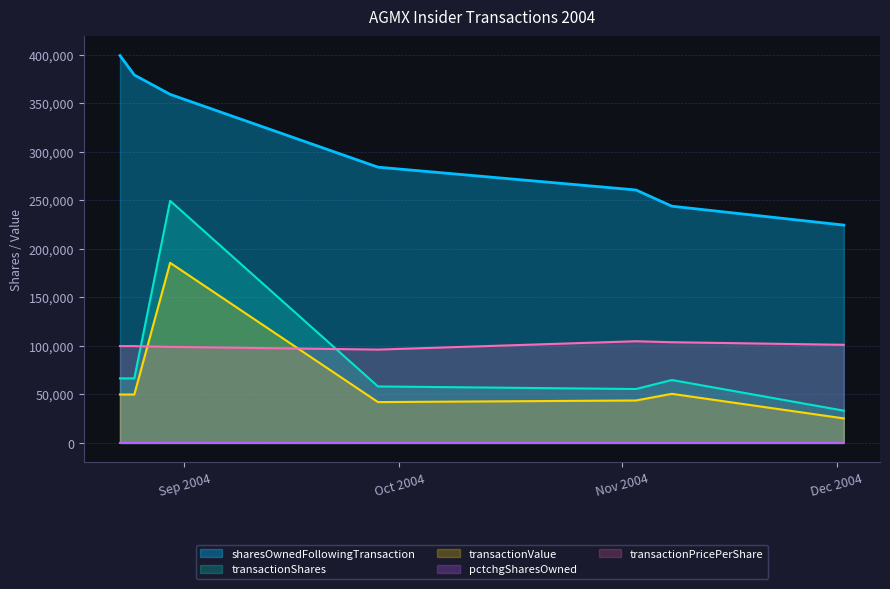

What is the minimum value for sharesOwnedFollowingTransaction?

224467.0